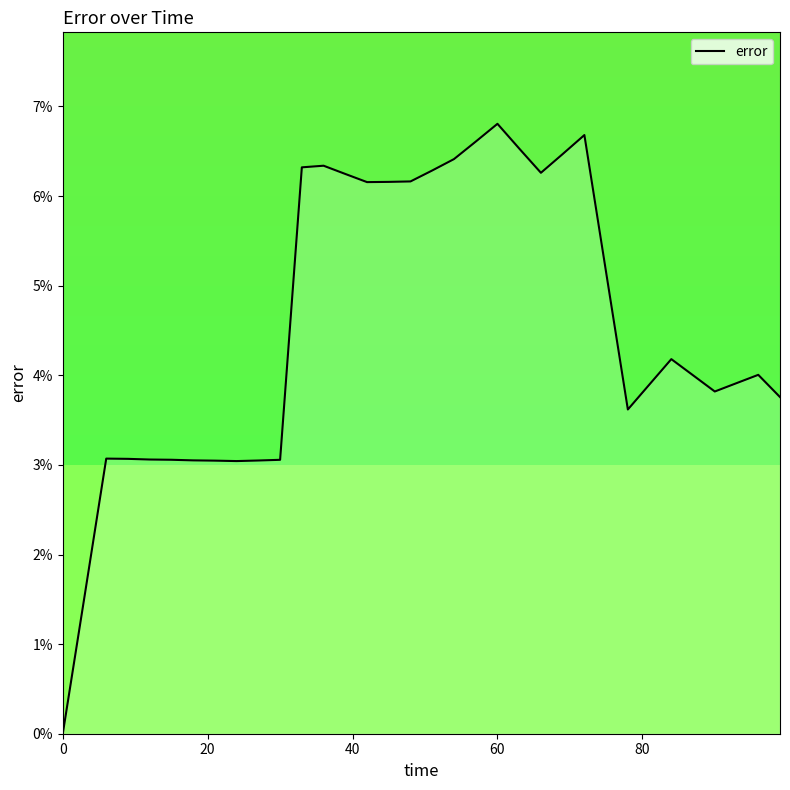

Does the chart have visible grid lines?

No